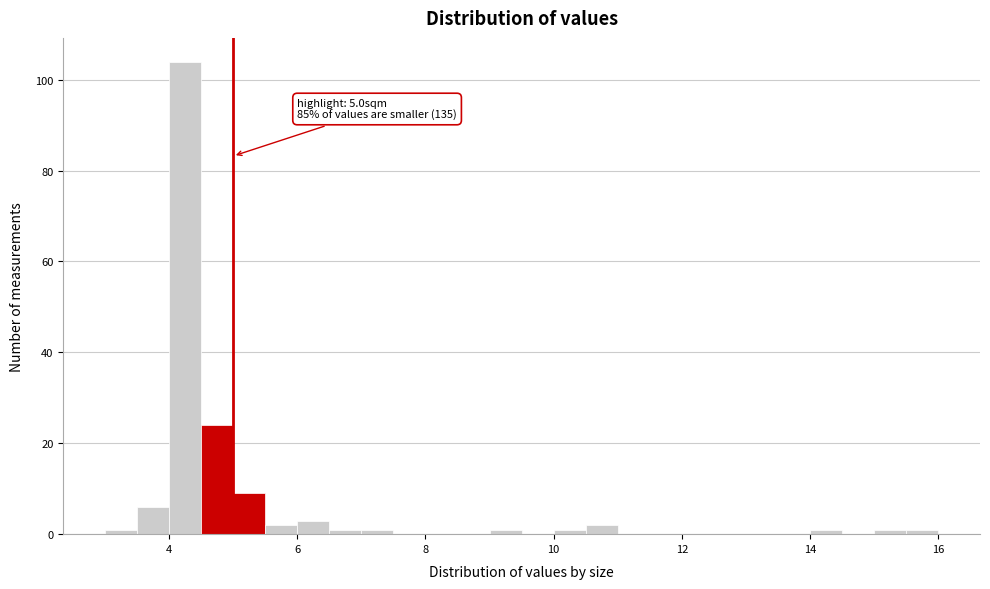

Read against the x-axis, roughly where is the centre of the tallest bar?

4.2